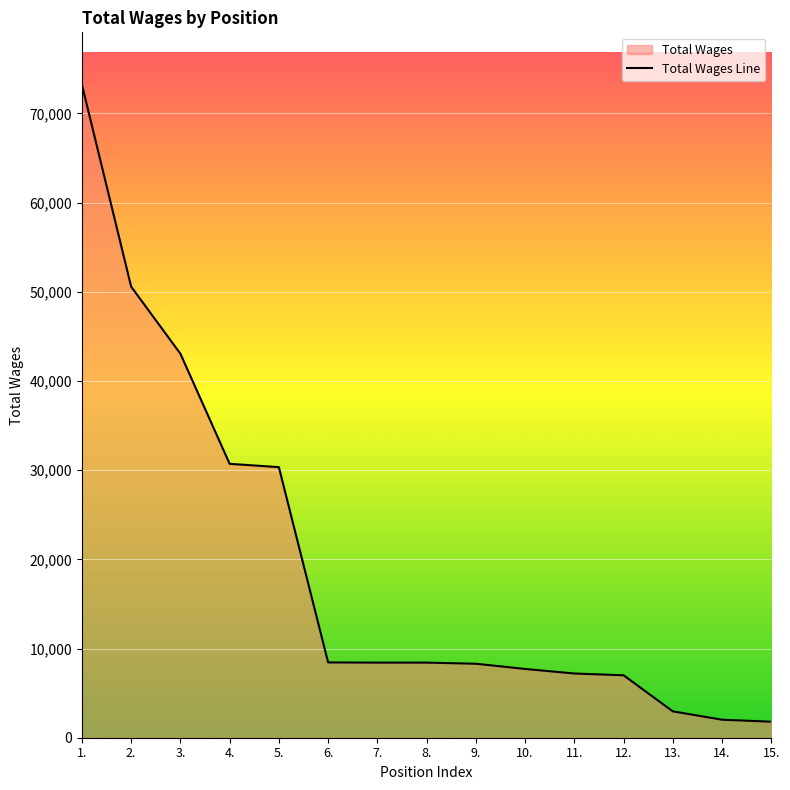

What is the sum of all values?

290166